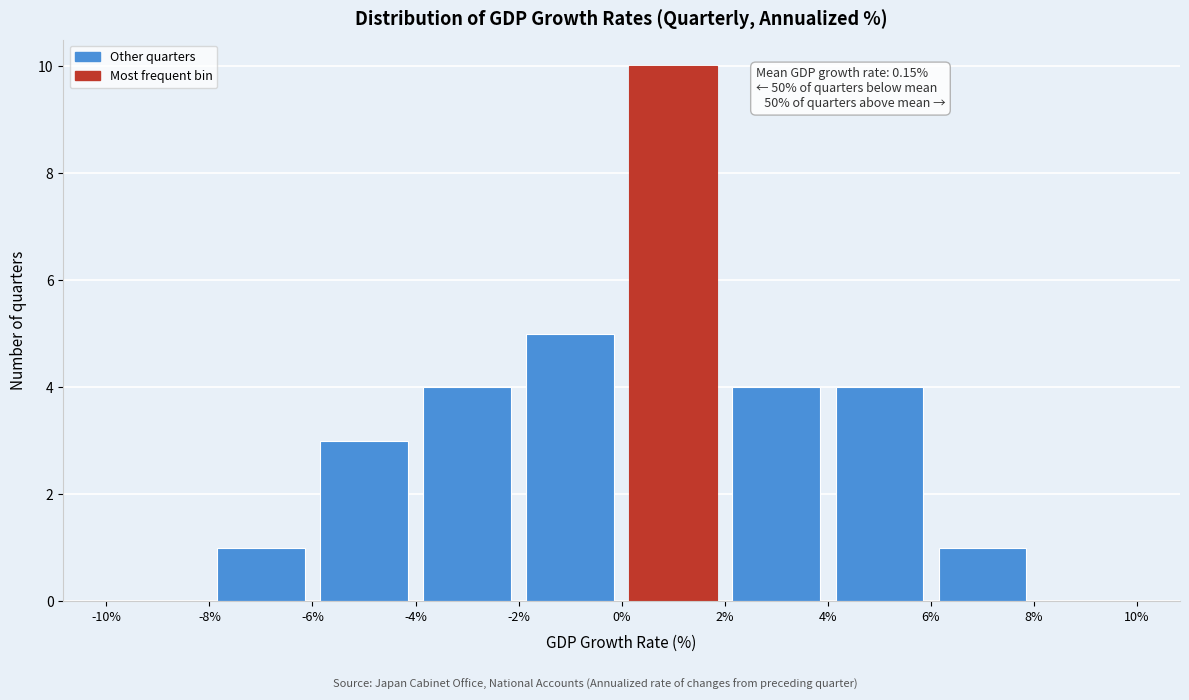

Over which range of the x-axis is the bar tallest?

0% to 2%